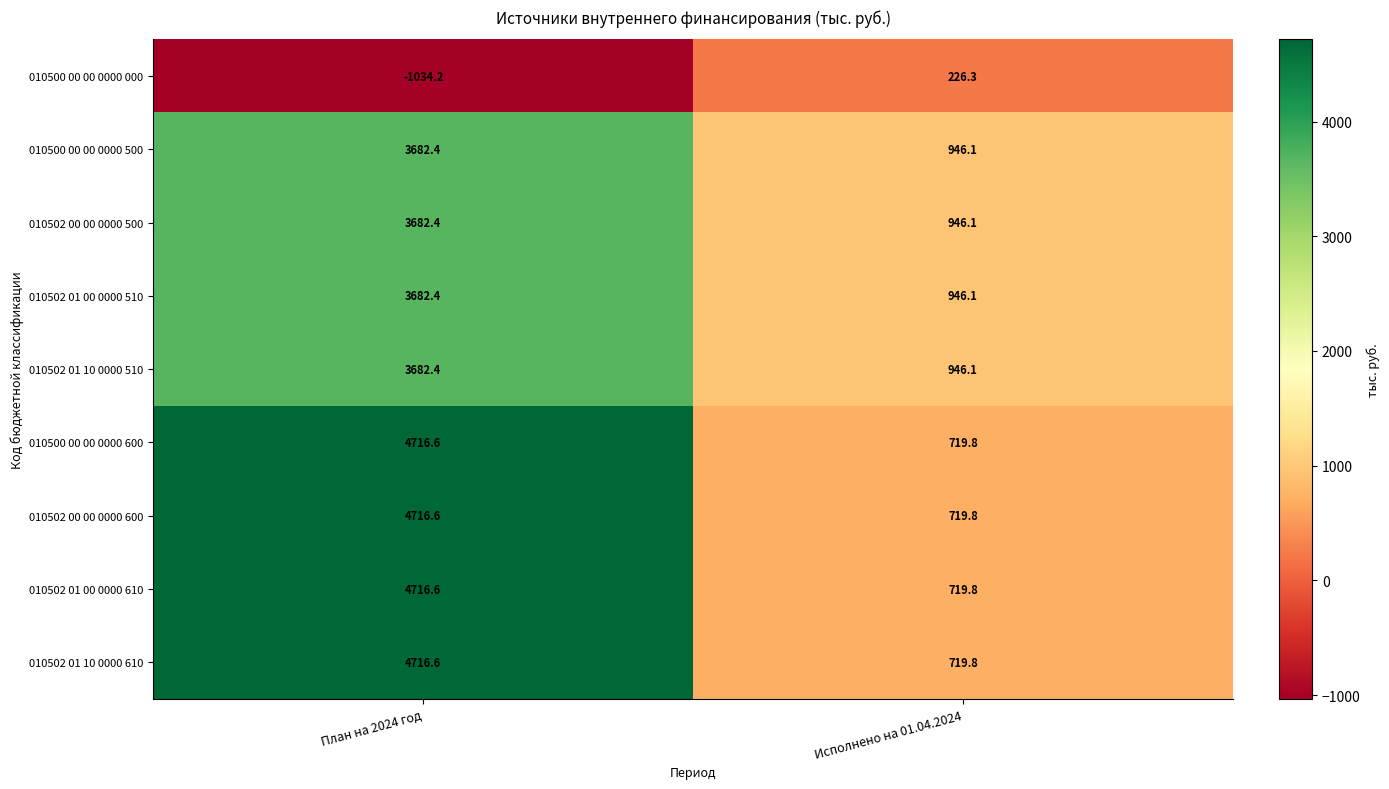

Reading right to left, list all the values displayed in this chart.

010500 00 00 0000 000: Исполнено на 01.04.2024=226.3	План на 2024 год=-1034.2
010500 00 00 0000 500: Исполнено на 01.04.2024=946.1	План на 2024 год=3682.4
010502 00 00 0000 500: Исполнено на 01.04.2024=946.1	План на 2024 год=3682.4
010502 01 00 0000 510: Исполнено на 01.04.2024=946.1	План на 2024 год=3682.4
010502 01 10 0000 510: Исполнено на 01.04.2024=946.1	План на 2024 год=3682.4
010500 00 00 0000 600: Исполнено на 01.04.2024=719.8	План на 2024 год=4716.6
010502 00 00 0000 600: Исполнено на 01.04.2024=719.8	План на 2024 год=4716.6
010502 01 00 0000 610: Исполнено на 01.04.2024=719.8	План на 2024 год=4716.6
010502 01 10 0000 610: Исполнено на 01.04.2024=719.8	План на 2024 год=4716.6